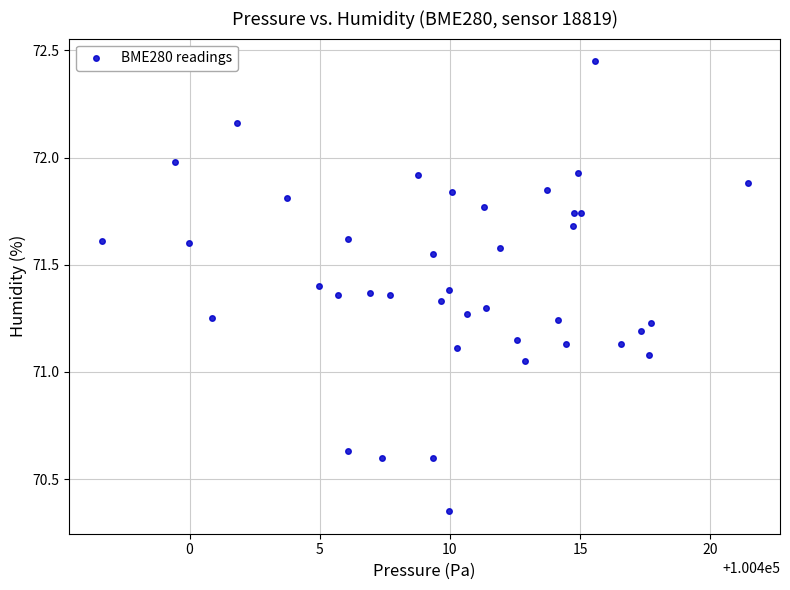

What is the range of Y values (max minus min)?

2.1